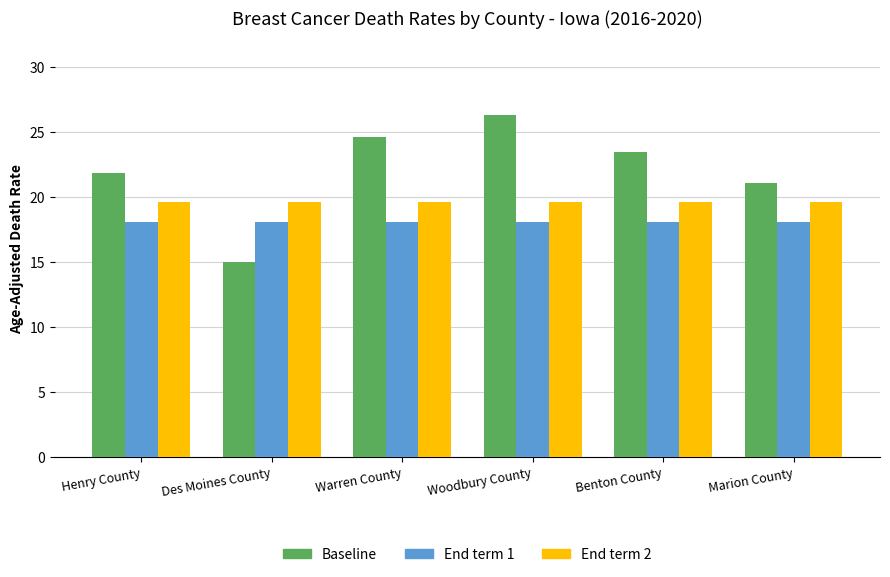

Reading right to left, list all the values displayed in this chart.

Baseline: 21.1	23.5	26.3	24.6	15.0	21.9
End term 1: 18.1	18.1	18.1	18.1	18.1	18.1
End term 2: 19.6	19.6	19.6	19.6	19.6	19.6